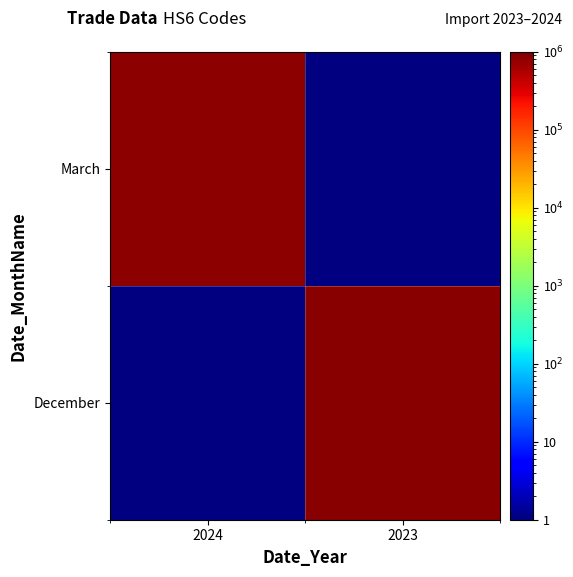

Which series has the largest range (max minus min)?

March